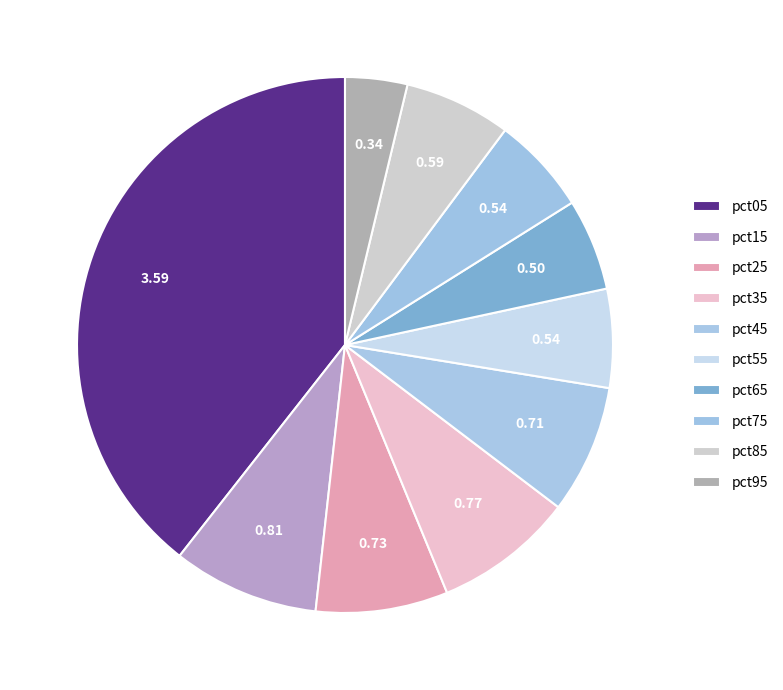

To the nearest percent, what percentage of the pie is pct55?

6%